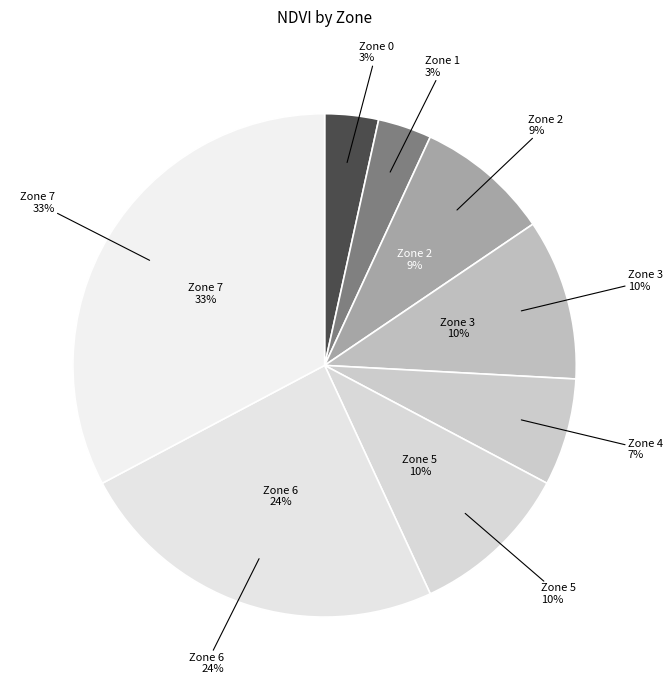

The Zone 3 slice represents 5% of the pie. True or false?

False